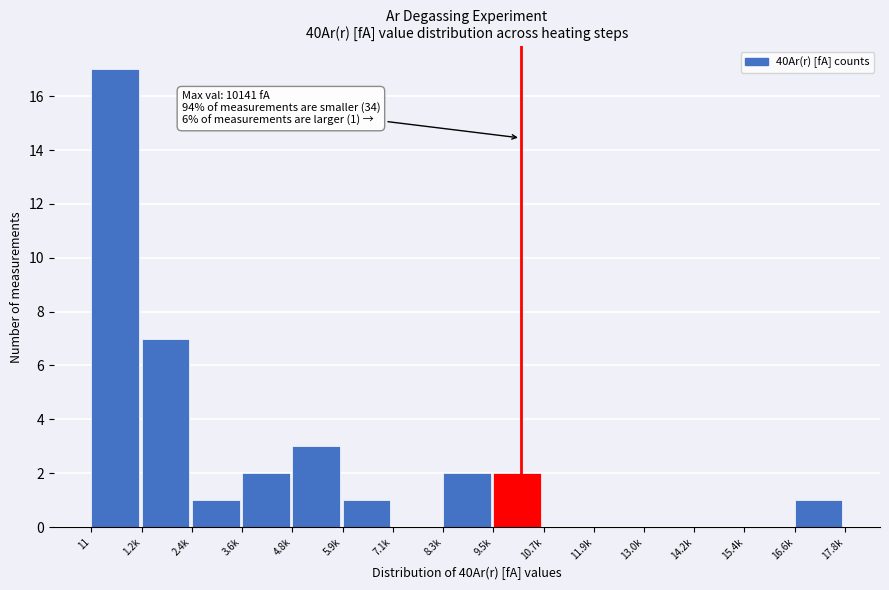

Reading left to right, transcribe all the data shown in this chart.

11=17	1.2k=7	2.4k=1	3.6k=2	4.8k=3	5.9k=1	7.1k=0	8.3k=2	9.5k=2	10.7k=0	11.9k=0	13.0k=0	14.2k=0	15.4k=0	16.6k=1